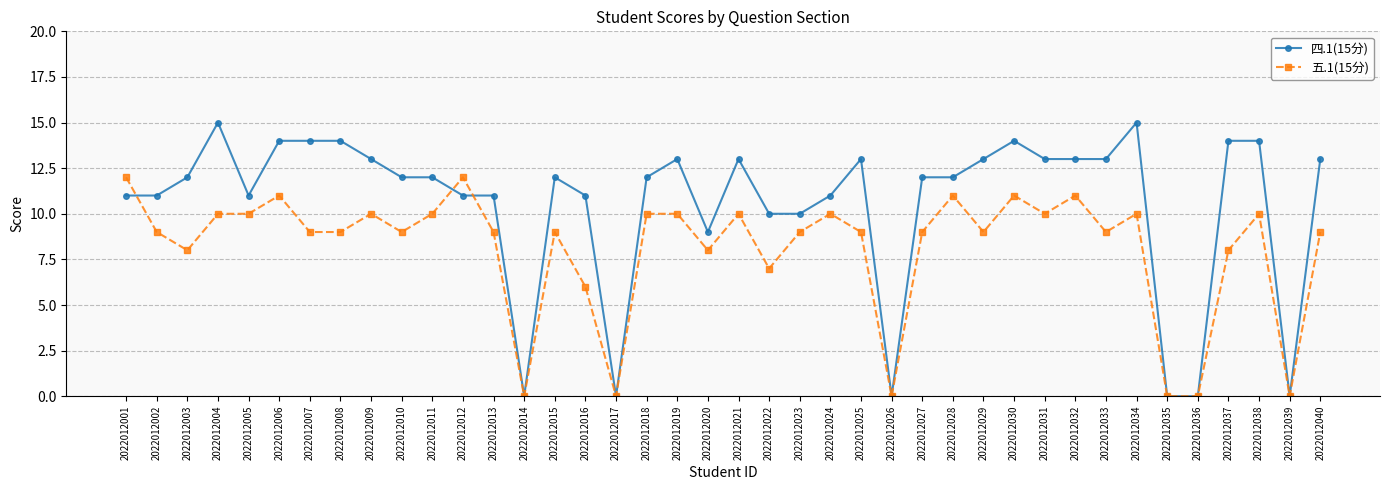

What is the average value of the 五.1(15分) series?

8